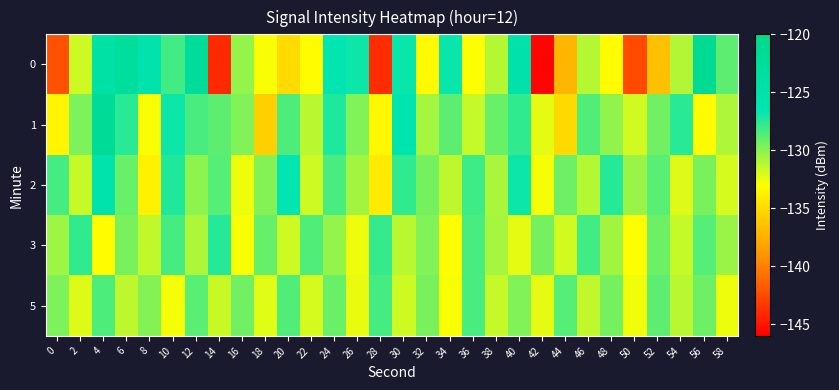

Which category has the lowest value across all series?

42